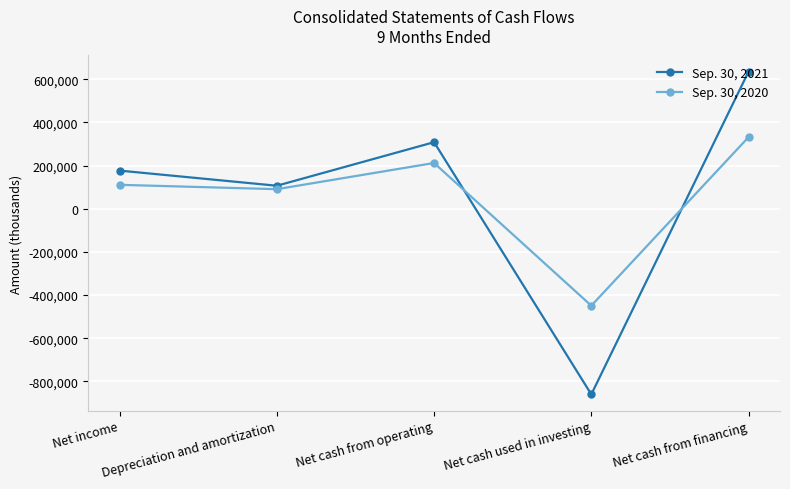

At which category does Sep. 30, 2021 reach its first local peak?

Net cash from operating